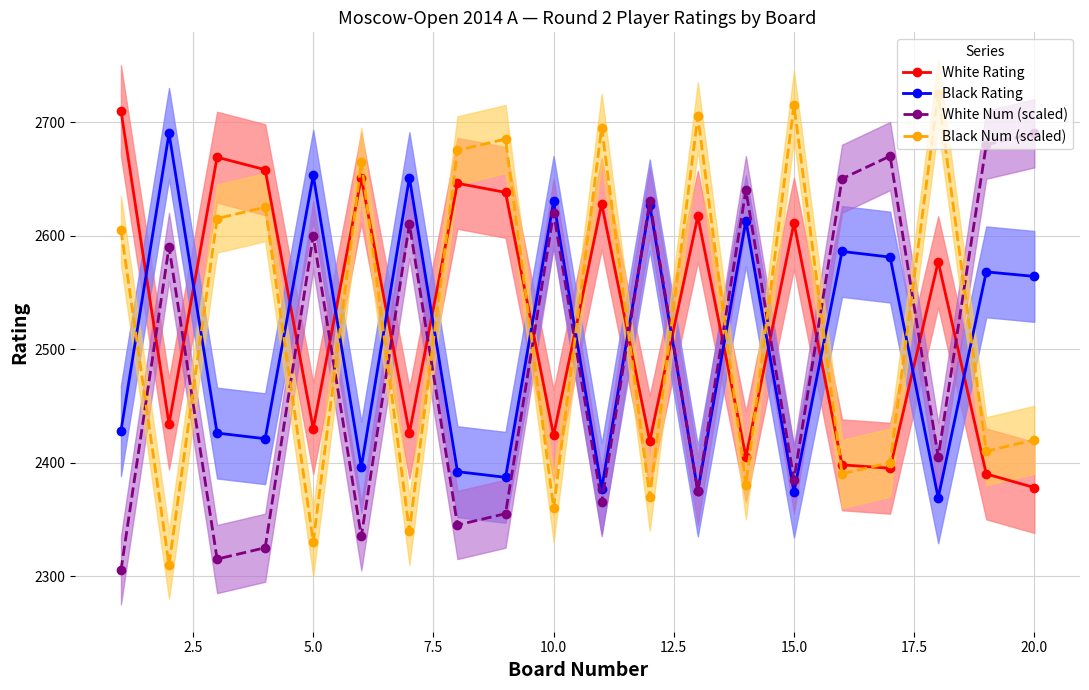

What is the average value of the Black Rating series?

2505